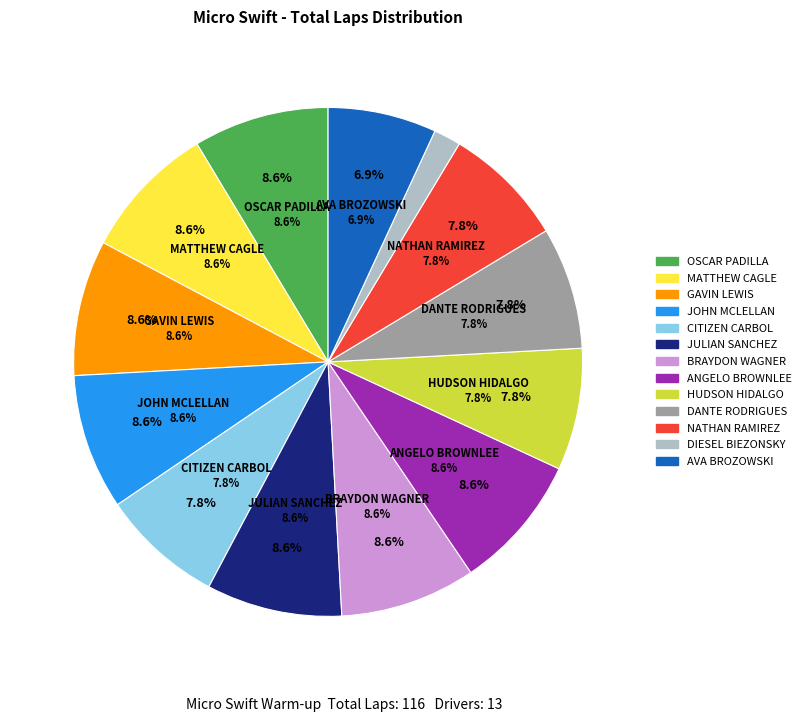

What percentage is the DANTE RODRIGUES slice, to the nearest percent?

8%